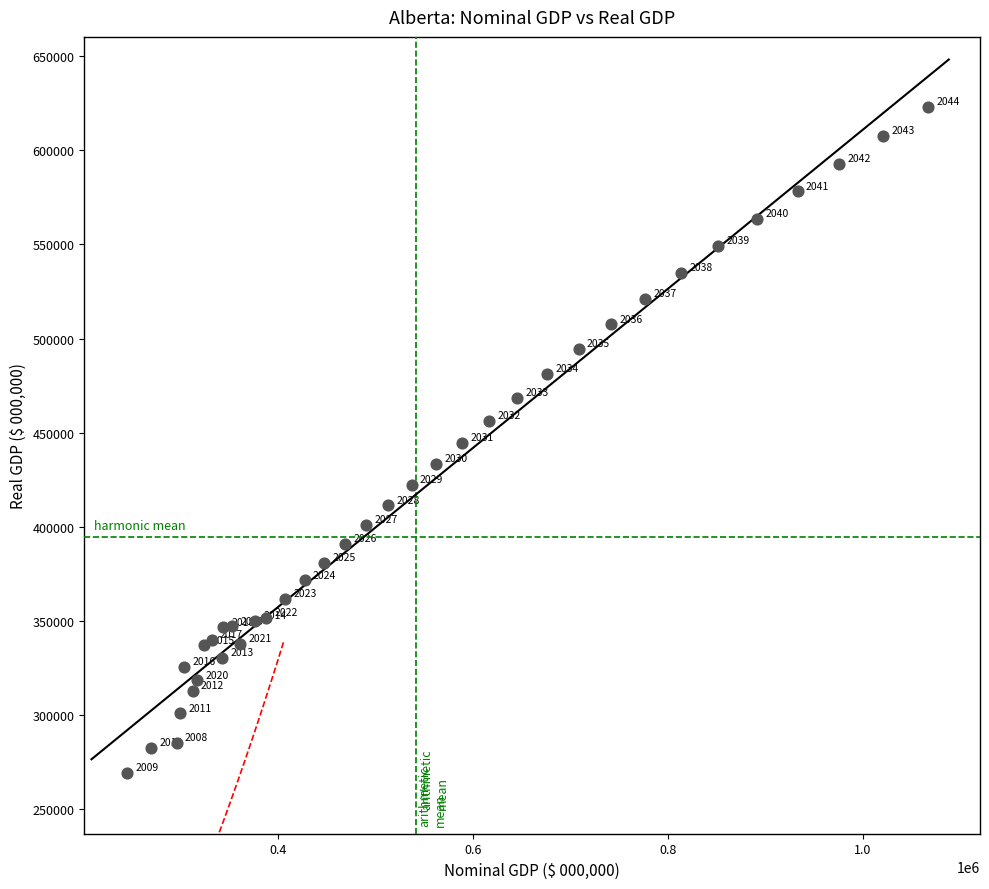

What Y value in the scatter plot is closest to 446102?

444719.2